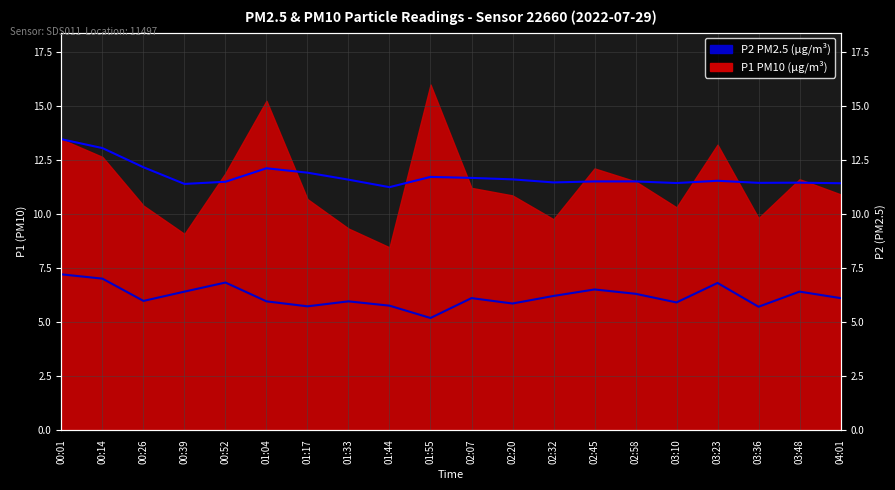

At which category does P1 Running Avg reach its first local valley?

00:39